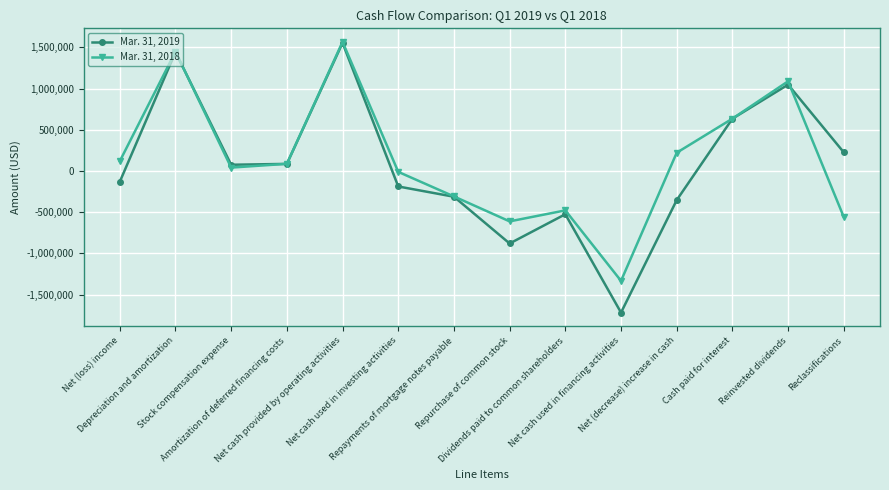

What is the difference between the maximum and second lowest values in the Mar. 31, 2019 series?

2434052